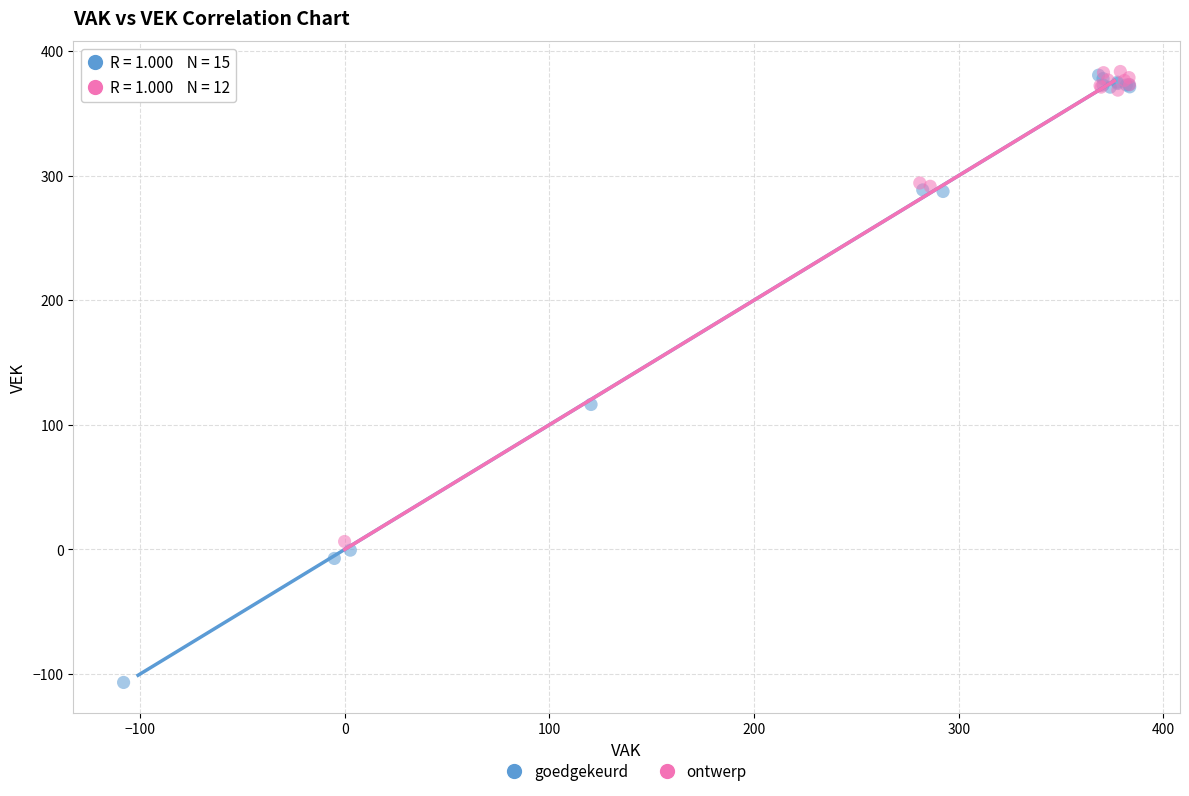

Which series contains the lowest Y value?

goedgekeurd